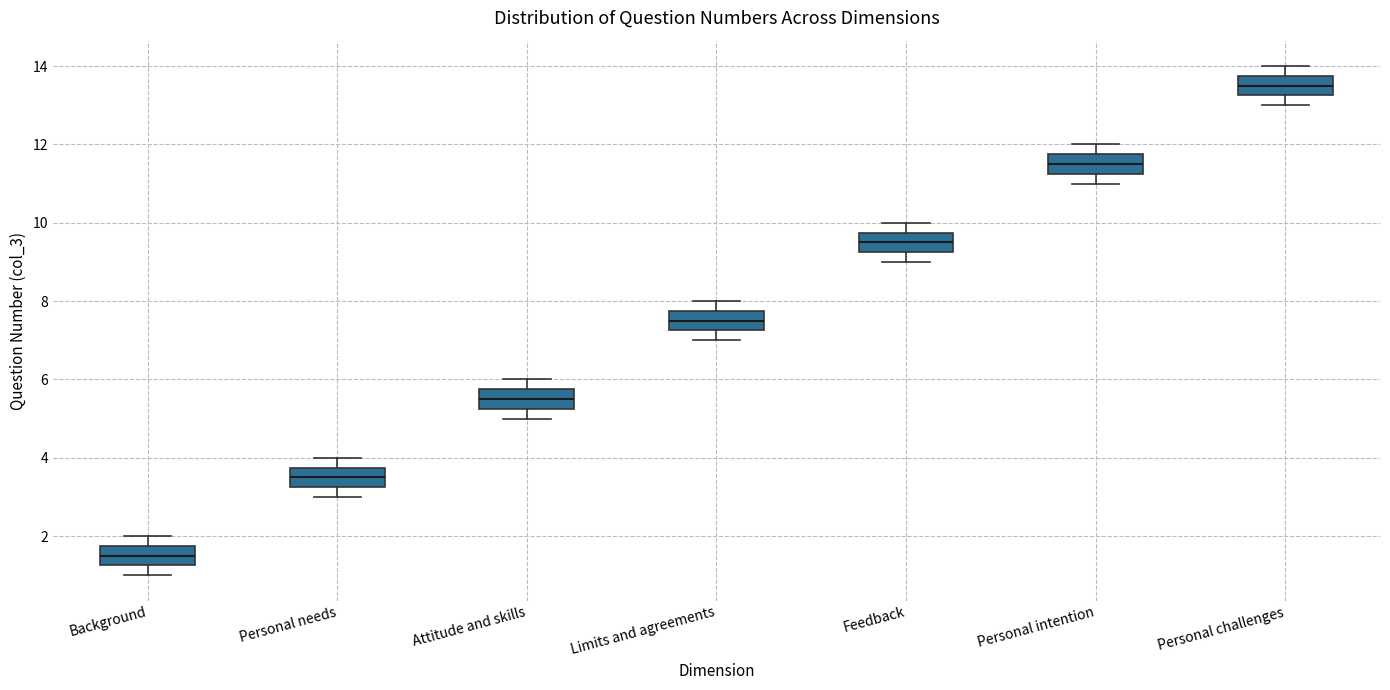

Which box's median line is the lowest?

Background